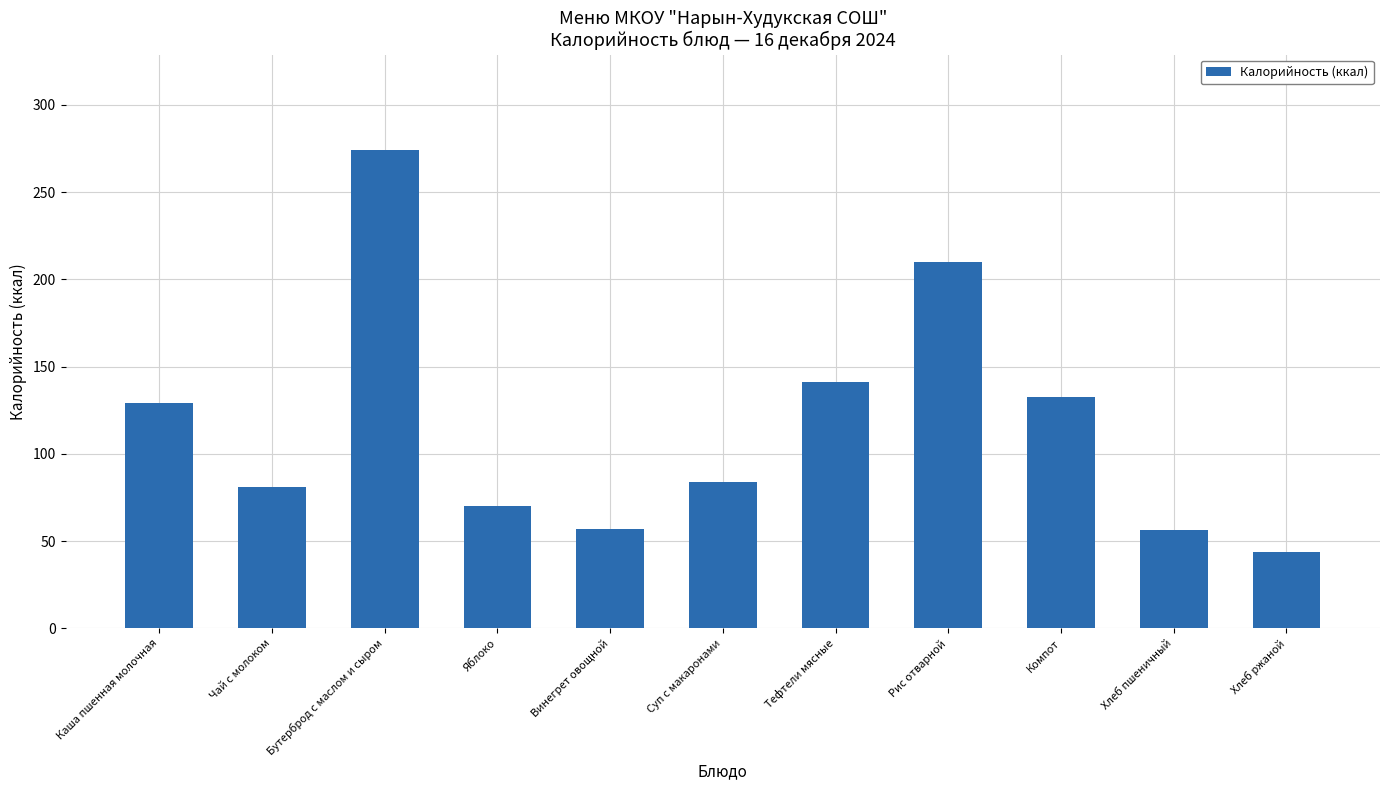

Which label corresponds to the largest value in the chart?

Бутерброд с маслом и сыром